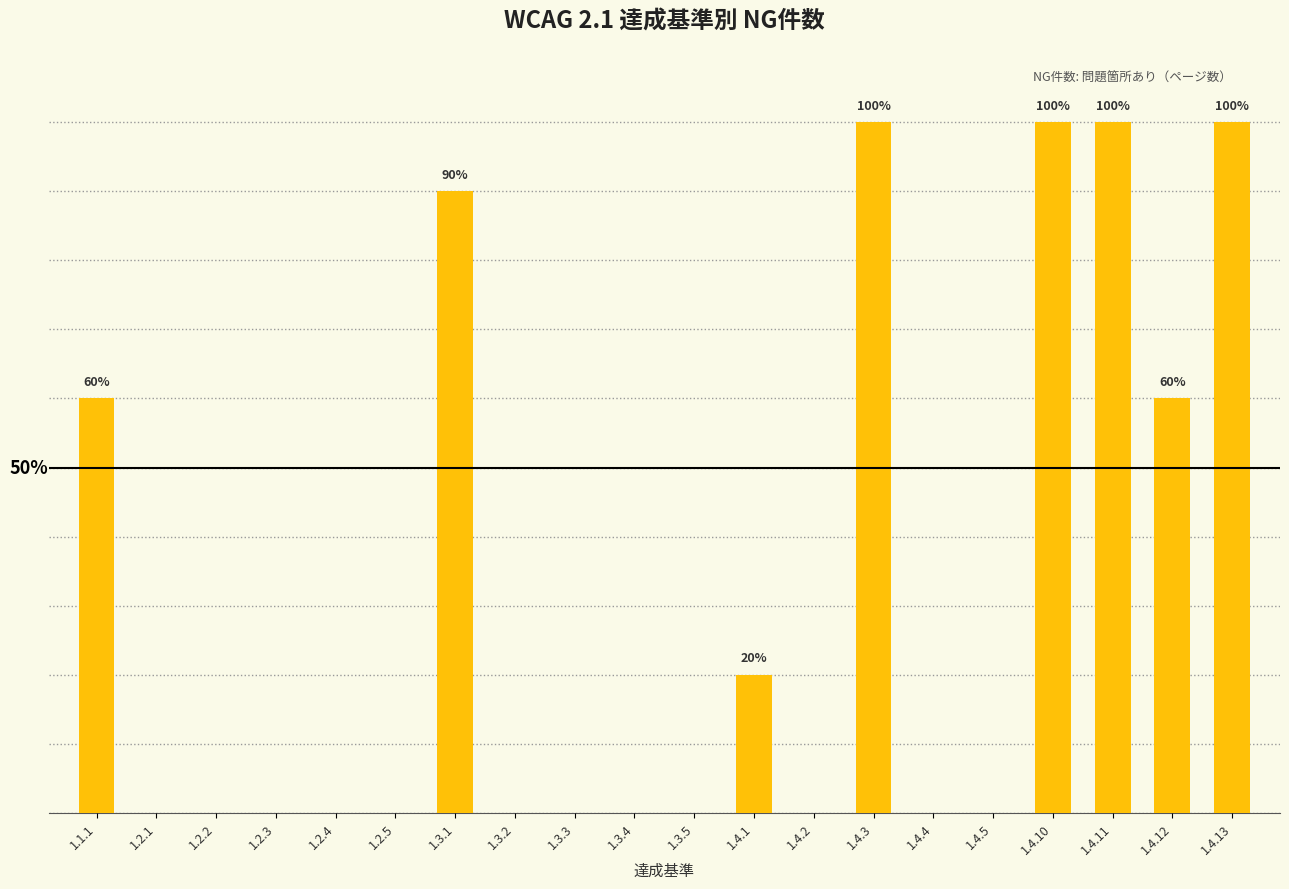

What is the label of the 8th bar from the left?

1.3.2